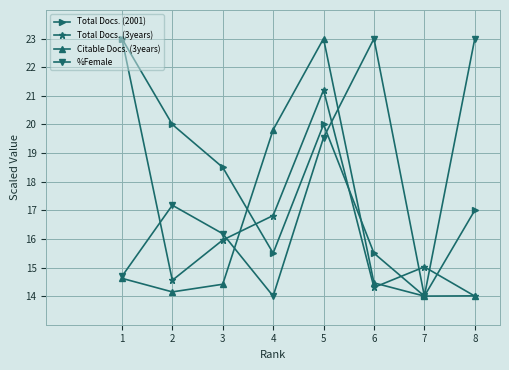

What is the sum of all Citable Docs. (3years) values?

128.5